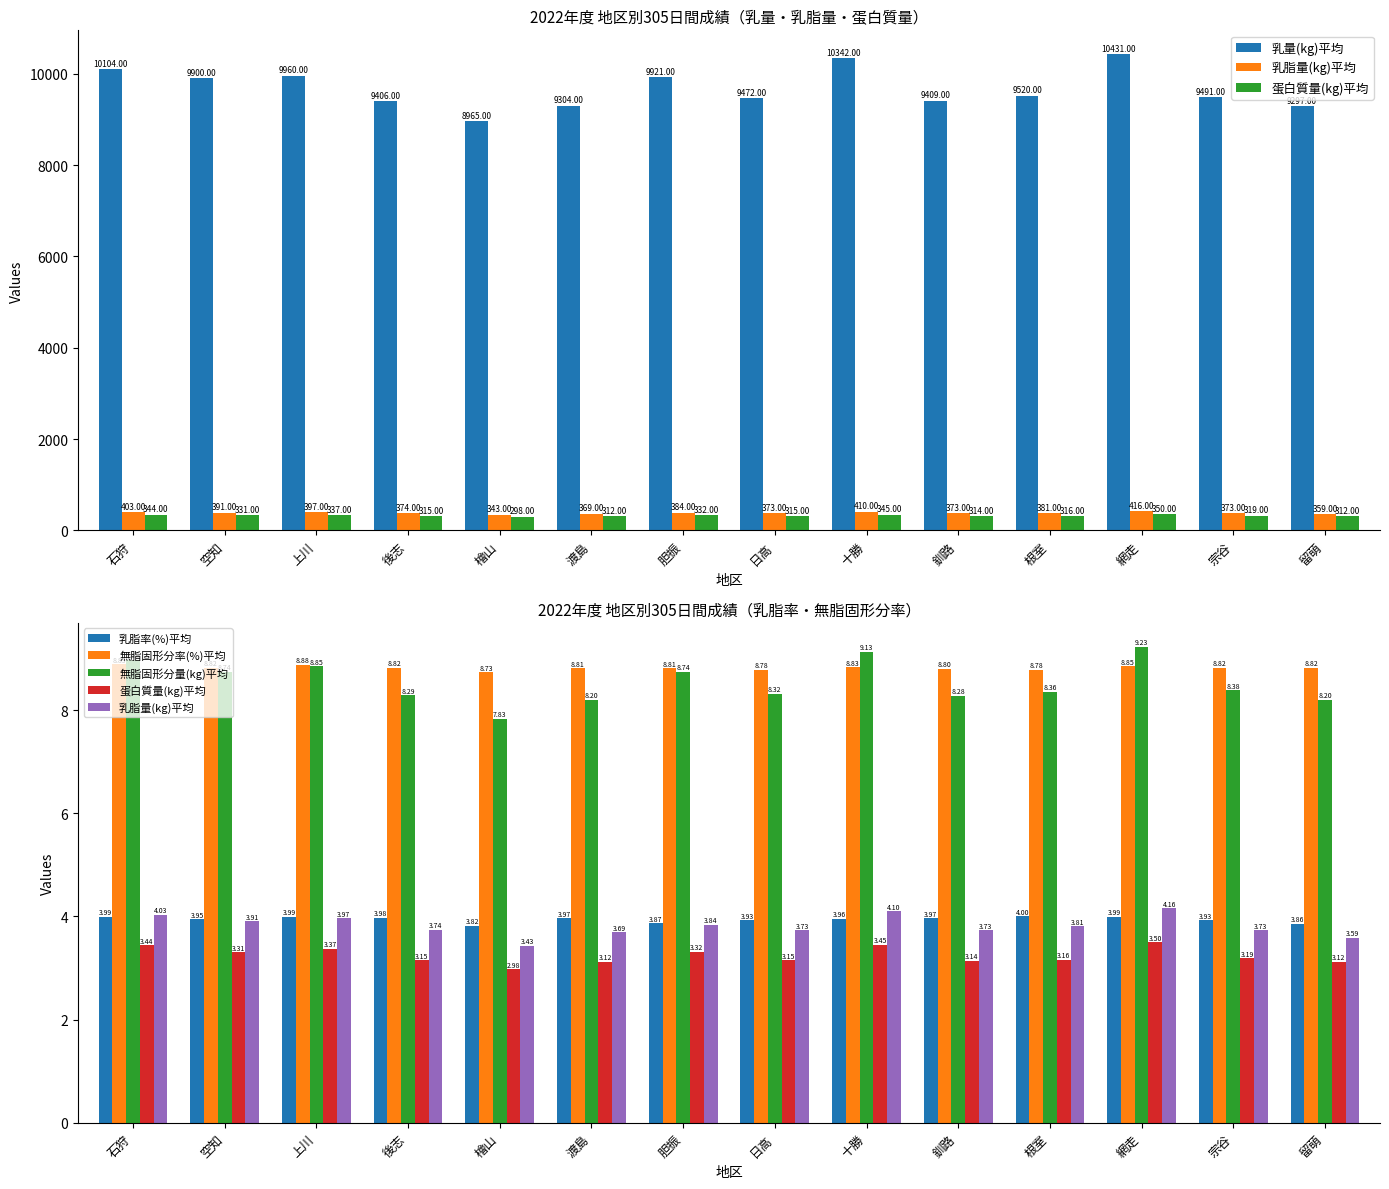

What is the label of the 3rd bar from the right?

網走